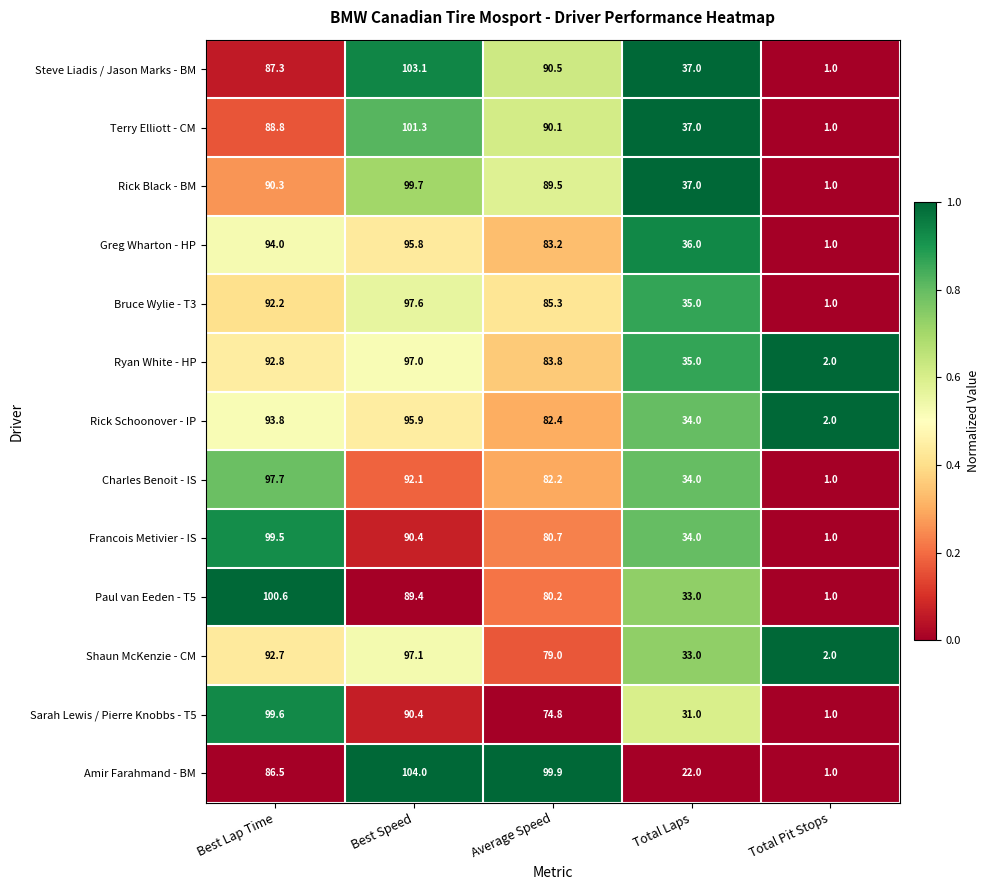

What is the sum of the Steve Liadis / Jason Marks - BM values at Average Speed and Total Laps?

127.5